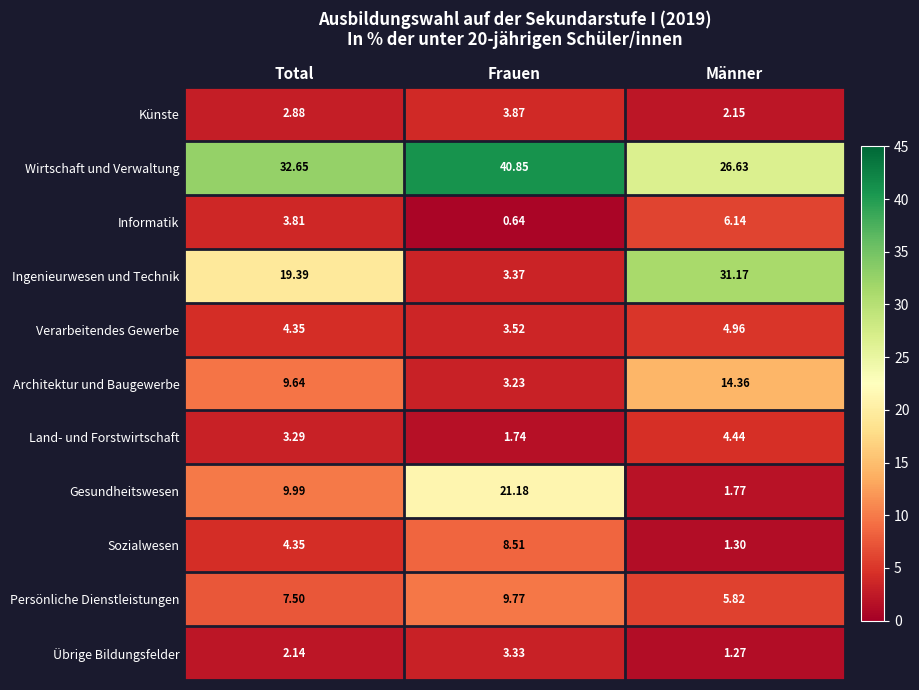

Which series has the largest total across all categories?

Wirtschaft und Verwaltung